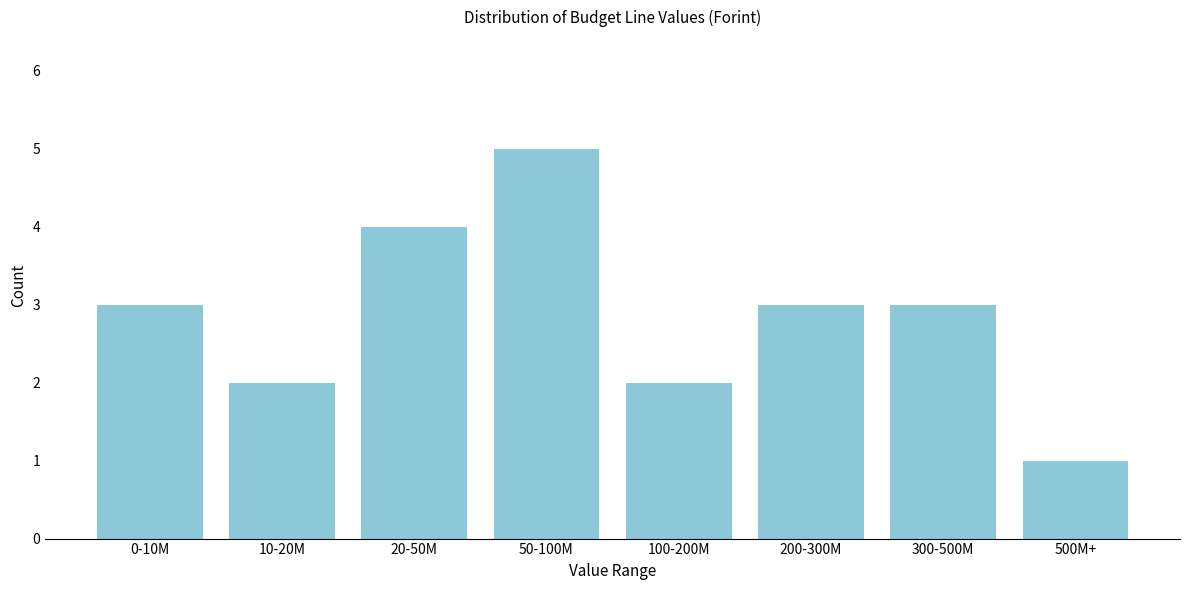

Reading right to left, what are all the values shown in this chart?

1	3	3	2	5	4	2	3